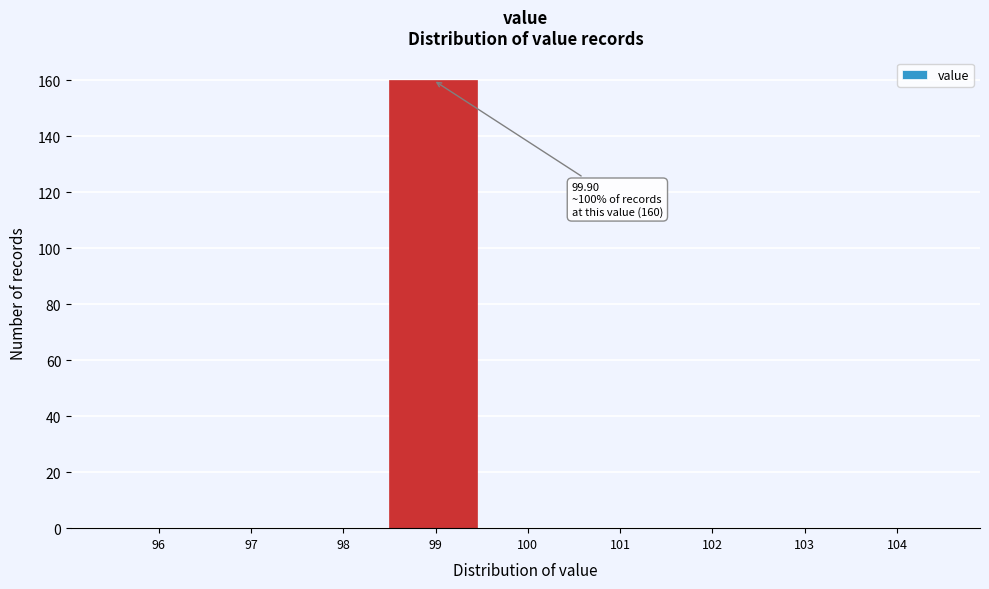

Reading left to right, what are all the values shown in this chart?

96=0	97=0	98=0	99=160	100=0	101=0	102=0	103=0	104=0